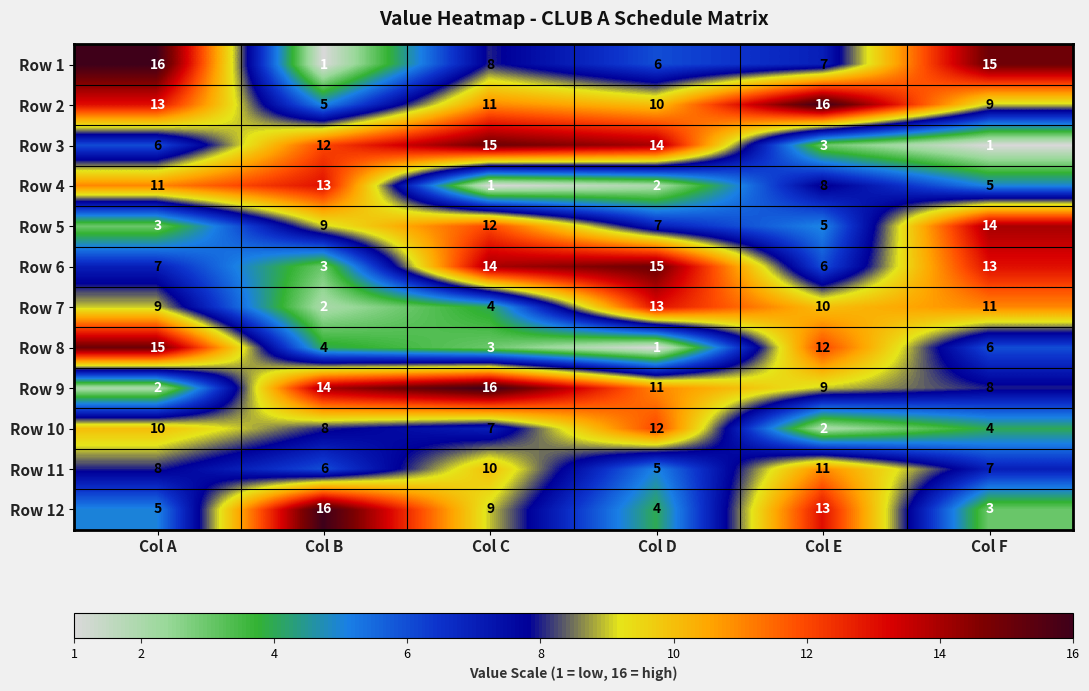

What is the spread (max minus min) of values at Col B?

15